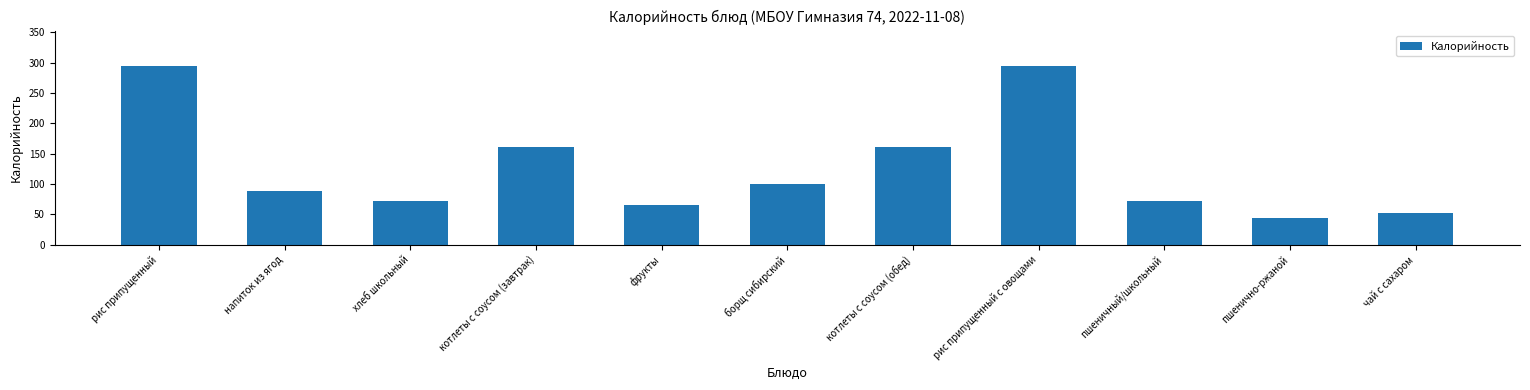

What is the average value?

127